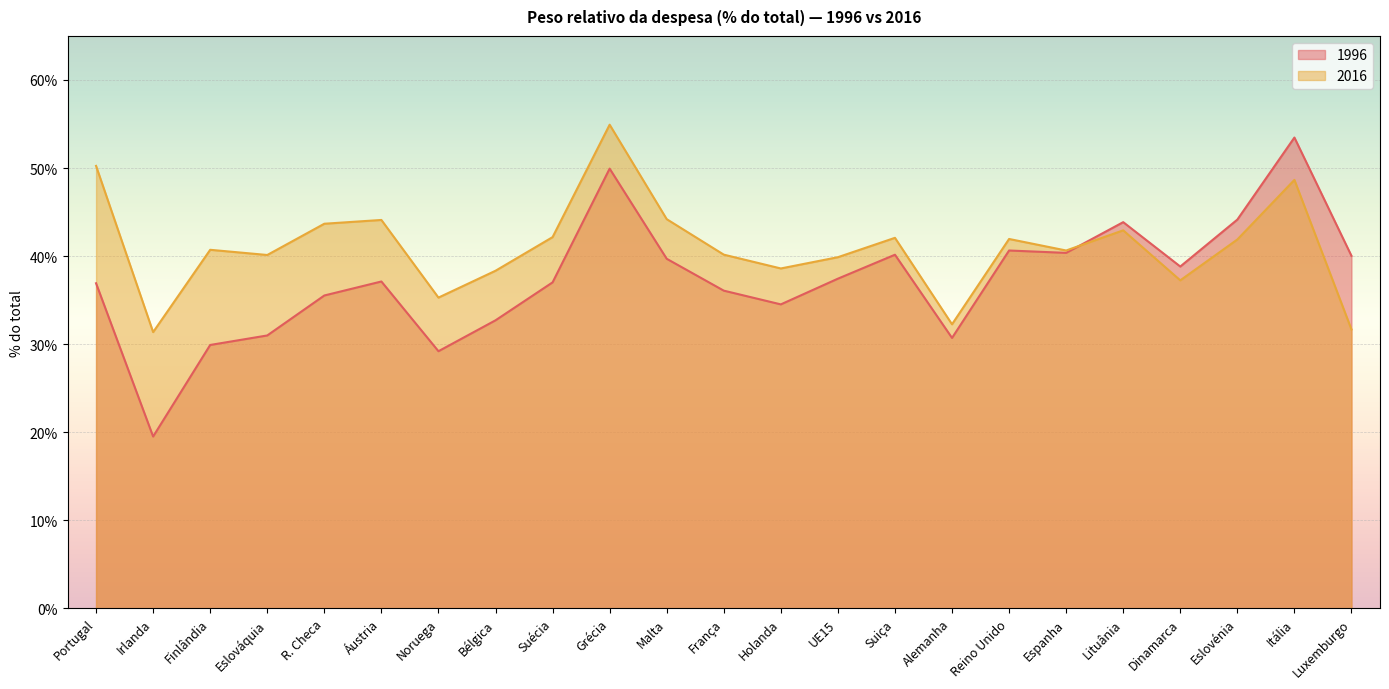

True or false: 1996 has a value of 17.8 at Alemanha.

False